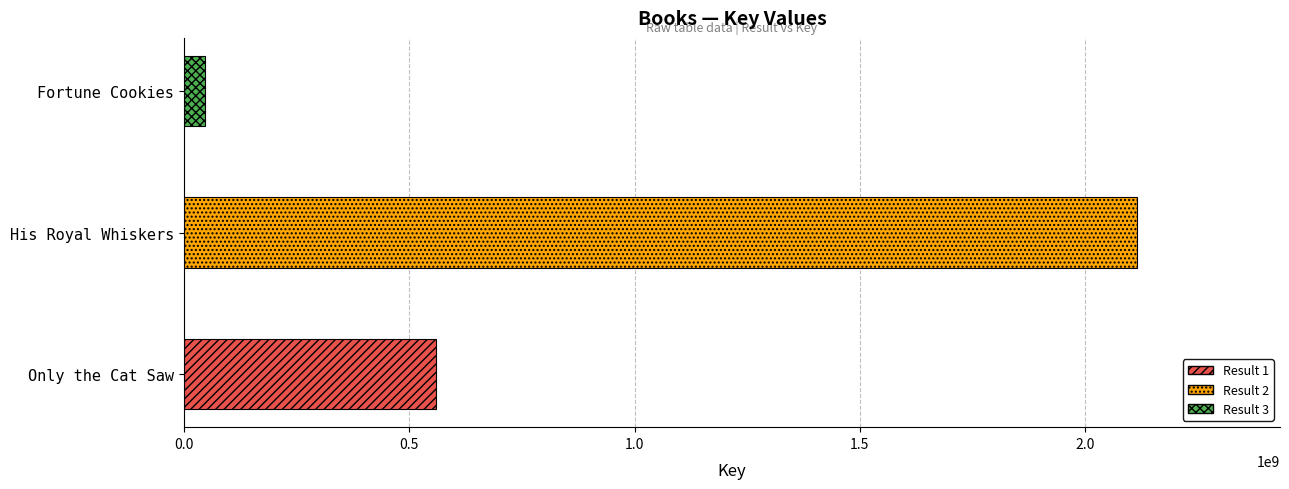

Read the value at Only the Cat Saw, to the nearest 100.

560255000